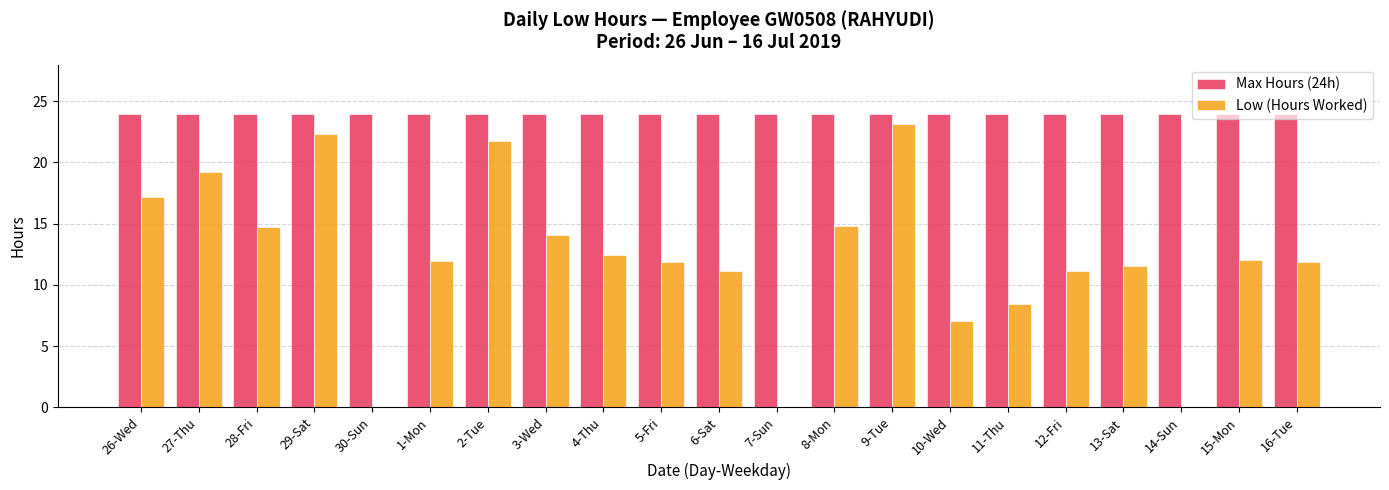

Which series changed the most between 27-Thu and 1-Mon?

Low (Hours Worked)